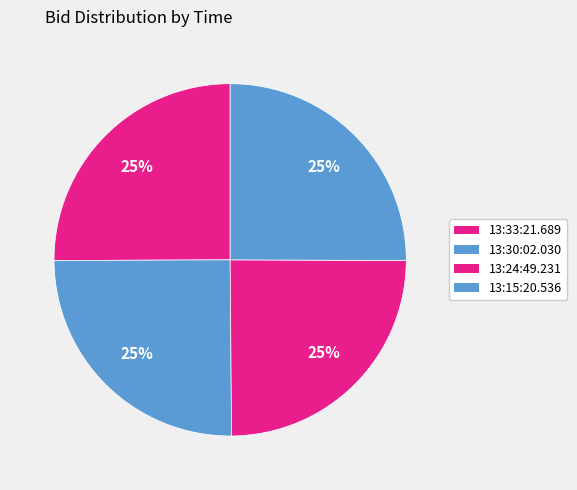

What is the total percentage of 13:15:20.536 and 13:24:49.231?

49.9%